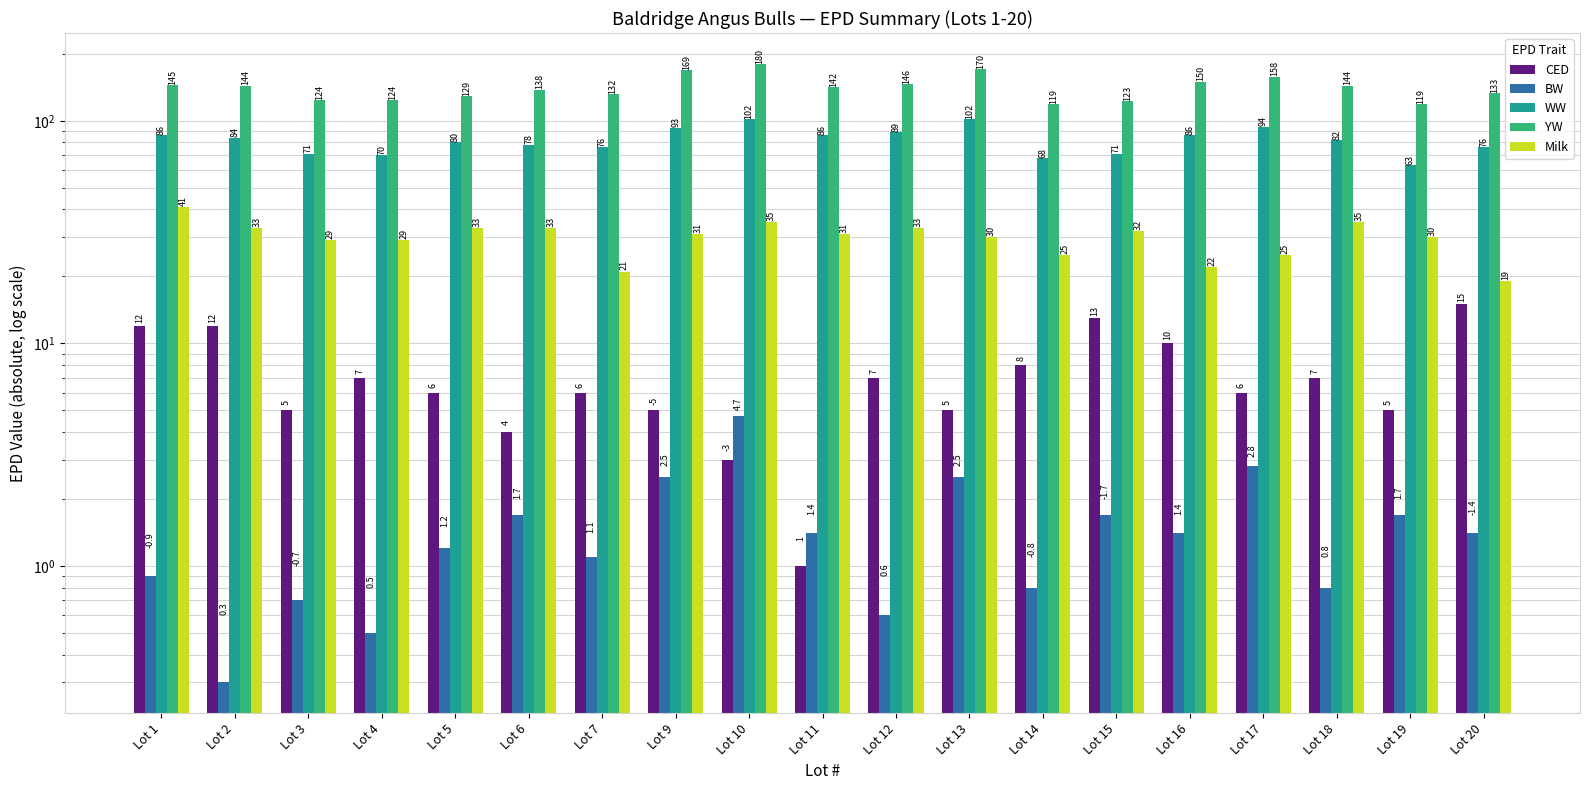

Reading left to right, transcribe all the data shown in this chart.

CED: 12.0	12.0	5.0	7.0	6.0	4.0	6.0	5.0	3.0	1.0	7.0	5.0	8.0	13.0	10.0	6.0	7.0	5.0	15.0
BW: 0.9	0.3	0.7	0.5	1.2	1.7	1.1	2.5	4.7	1.4	0.6	2.5	0.8	1.7	1.4	2.8	0.8	1.7	1.4
WW: 86.0	84.0	71.0	70.0	80.0	78.0	76.0	93.0	102.0	86.0	89.0	102.0	68.0	71.0	86.0	94.0	82.0	63.0	76.0
YW: 145.0	144.0	124.0	124.0	129.0	138.0	132.0	169.0	180.0	142.0	146.0	170.0	119.0	123.0	150.0	158.0	144.0	119.0	133.0
Milk: 41.0	33.0	29.0	29.0	33.0	33.0	21.0	31.0	35.0	31.0	33.0	30.0	25.0	32.0	22.0	25.0	35.0	30.0	19.0